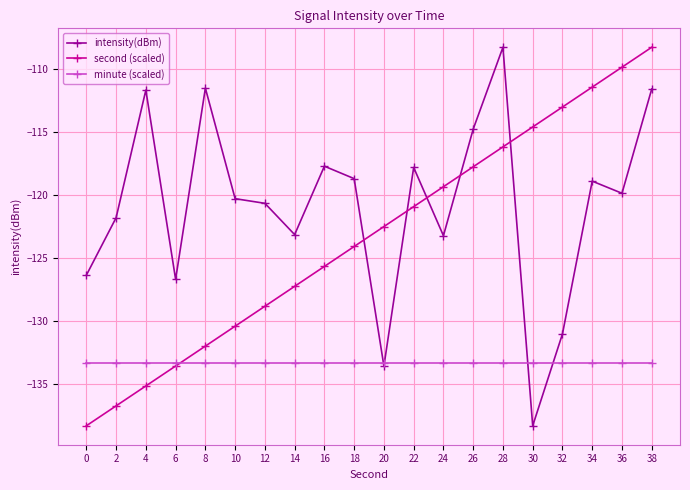

Rank the categories by second (scaled) value from highest to lowest.

38, 36, 34, 32, 30, 28, 26, 24, 22, 20, 18, 16, 14, 12, 10, 8, 6, 4, 2, 0